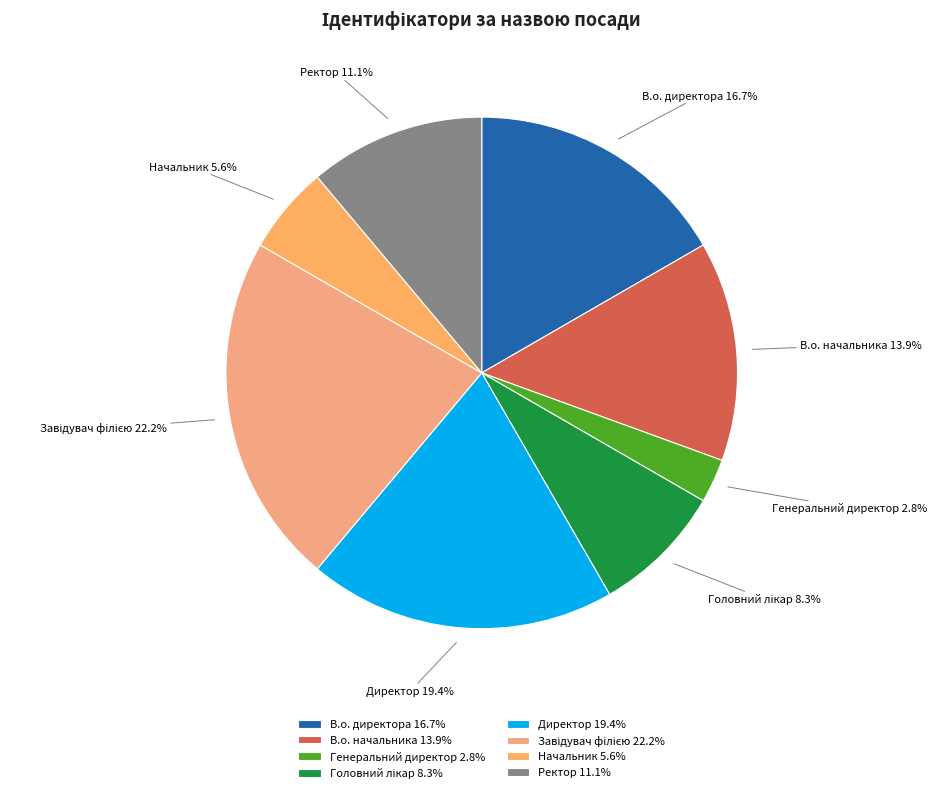

How much of the chart is everything except В.о. начальника 13.9%?

86.1%